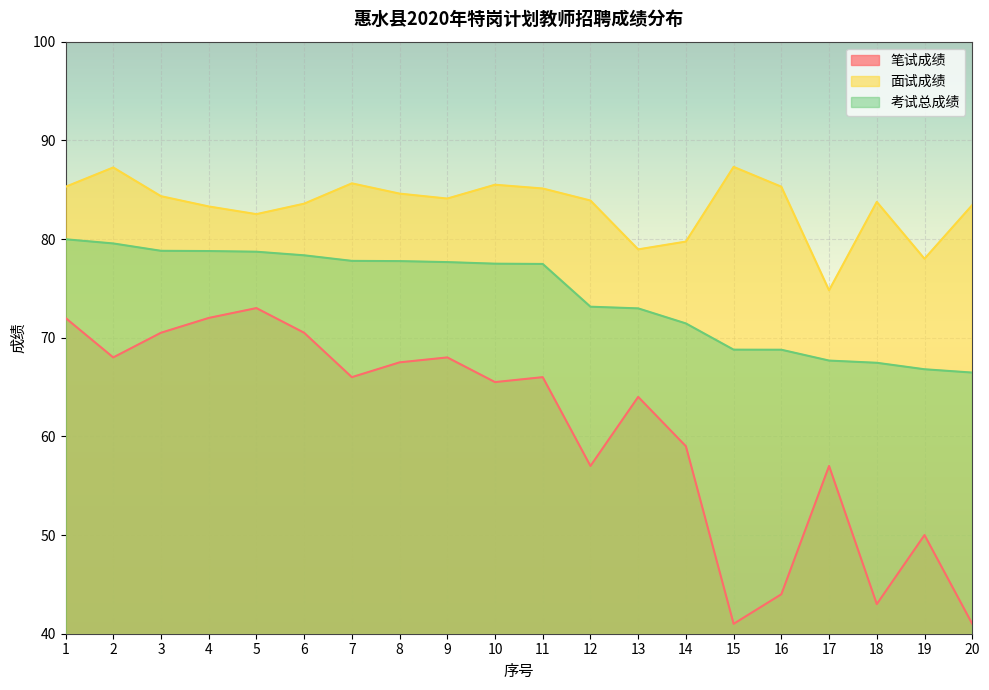

True or false: 笔试成绩 has more than 1 points higher than both neighbors.

True